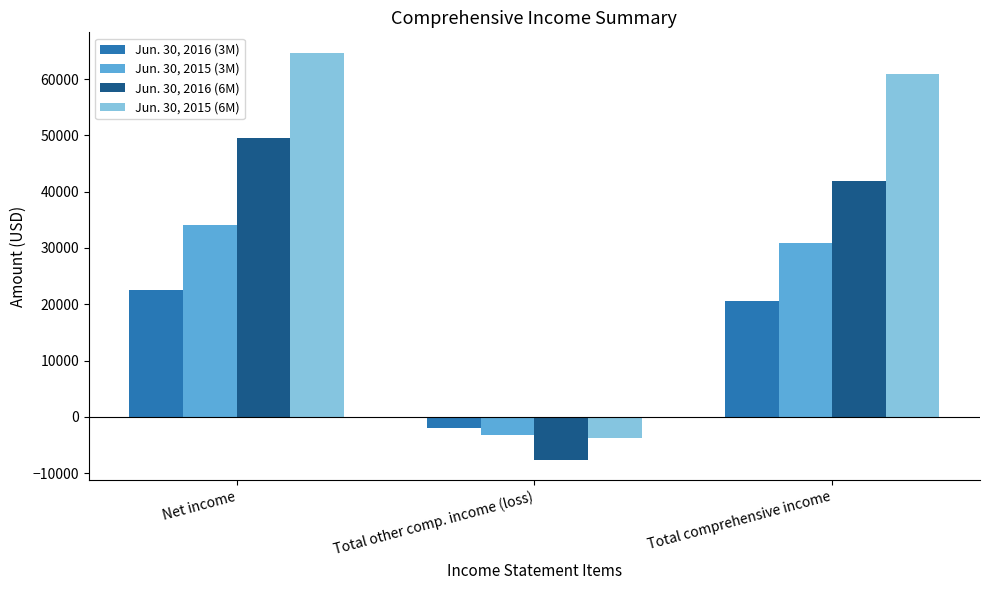

True or false: Jun. 30, 2015 (3M) has a value of 30867 at Total comprehensive income.

True